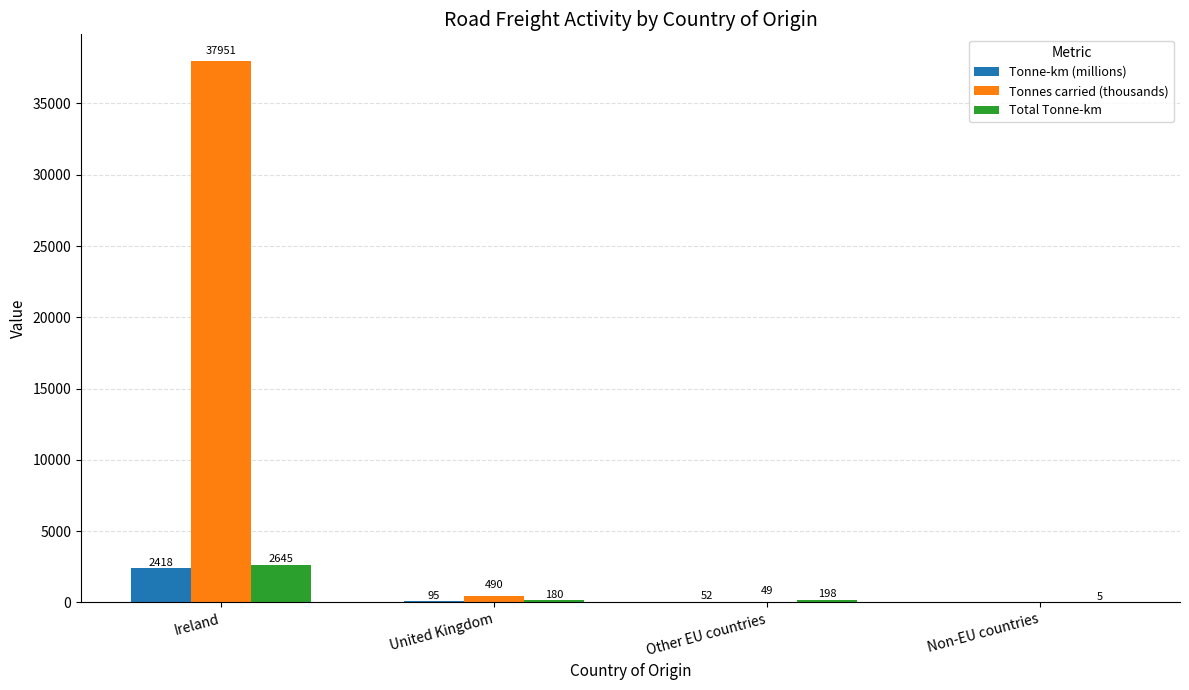

At which category is the sum across all series the highest?

Ireland